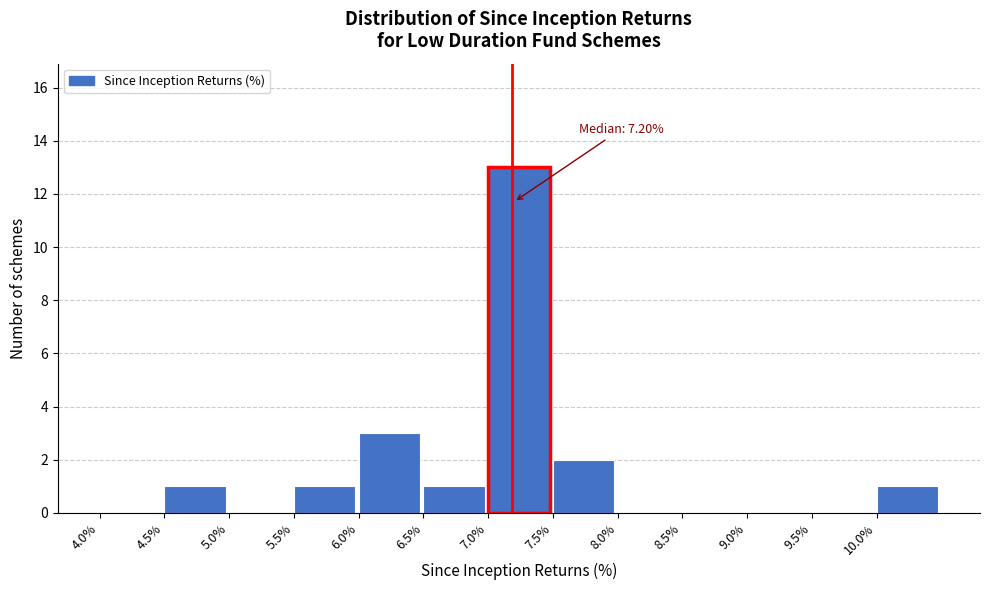

Which range on the x-axis has the tallest bar?

7.0 to 7.5